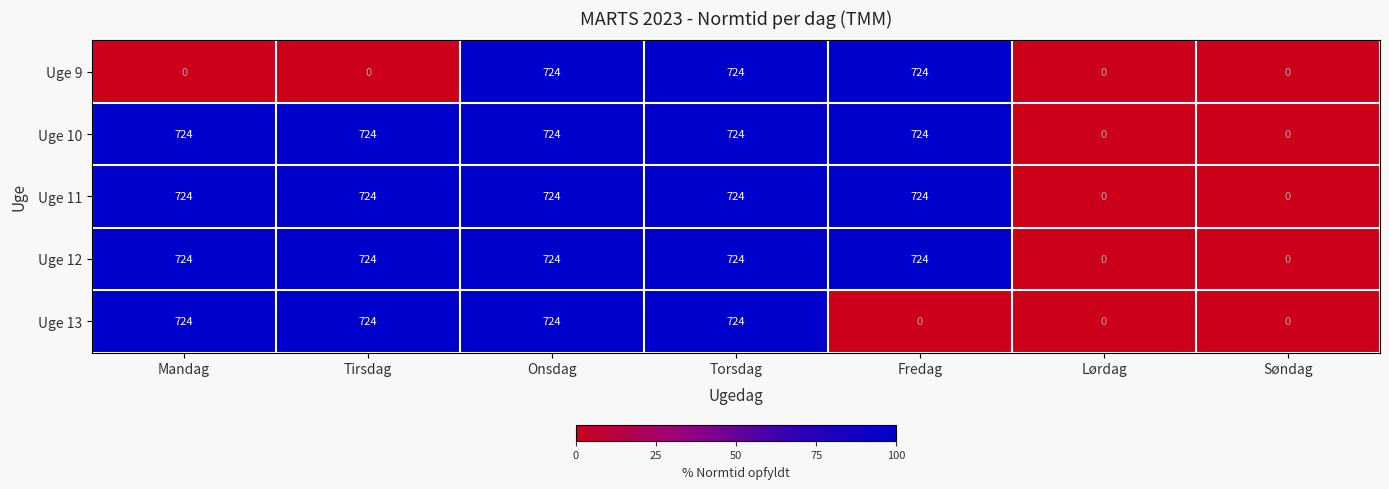

What is the total value across all series at Tirsdag?

2896